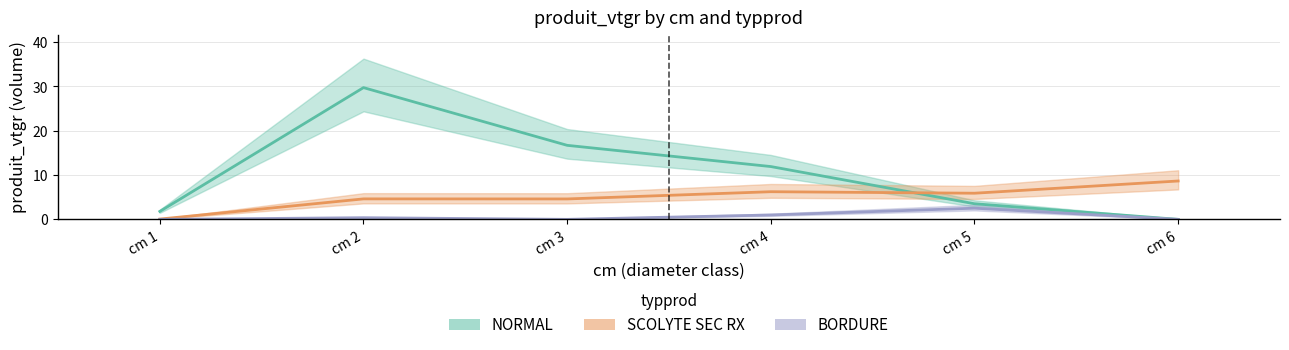

Is the value of SCOLYTE SEC RX at cm 1 greater than the value of NORMAL at cm 5?

No